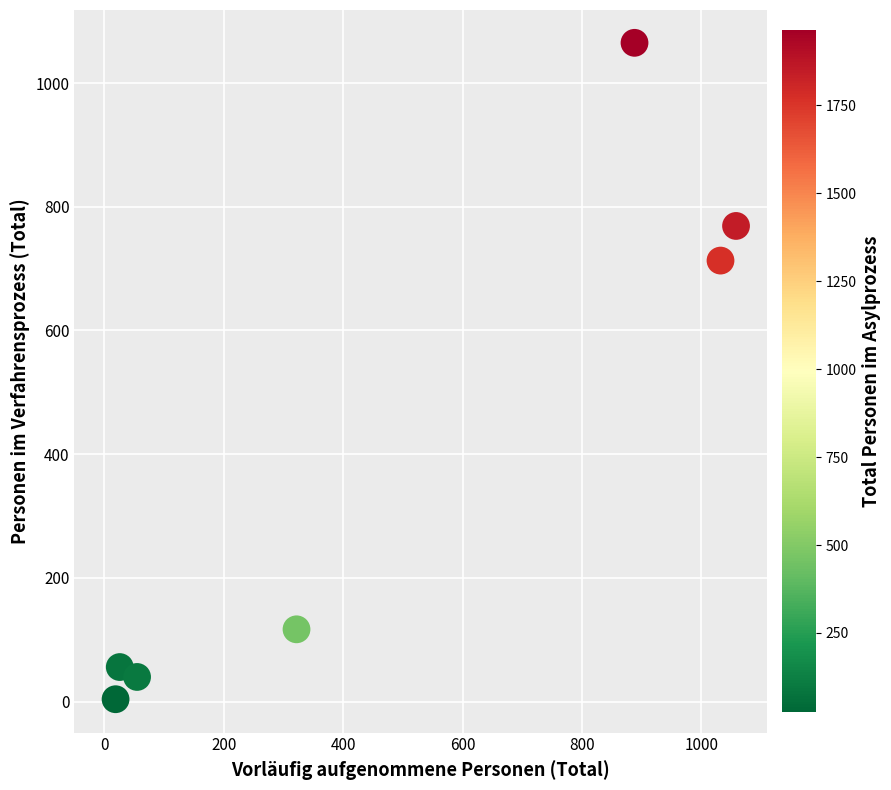

What Y value in the scatter plot is closest to 534?

713